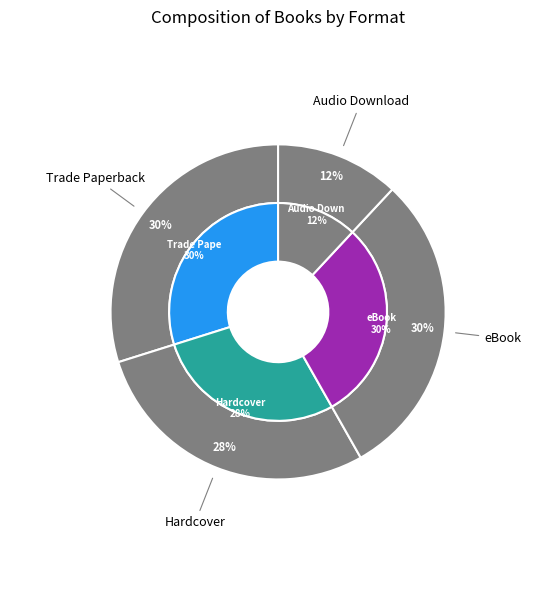

The Hardcover slice represents 22% of the pie. True or false?

False